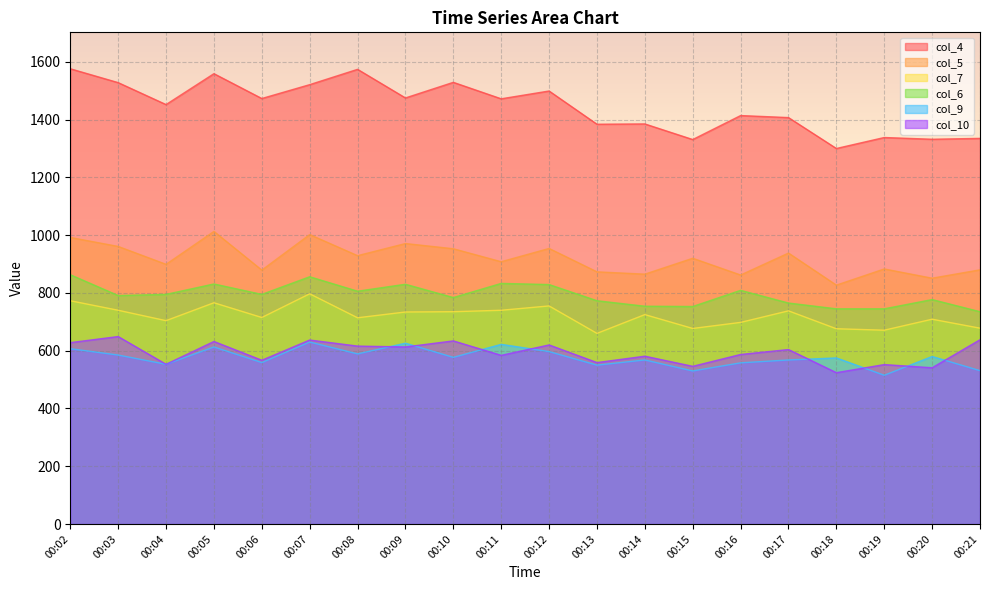

Which series has the largest range (max minus min)?

col_4